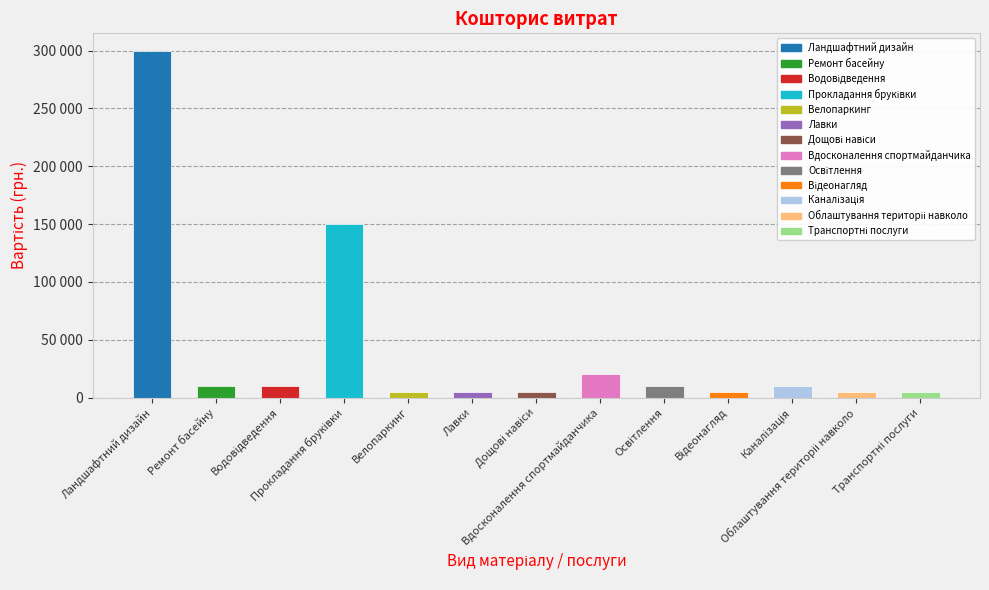

Does the chart contain stacked bars?

No